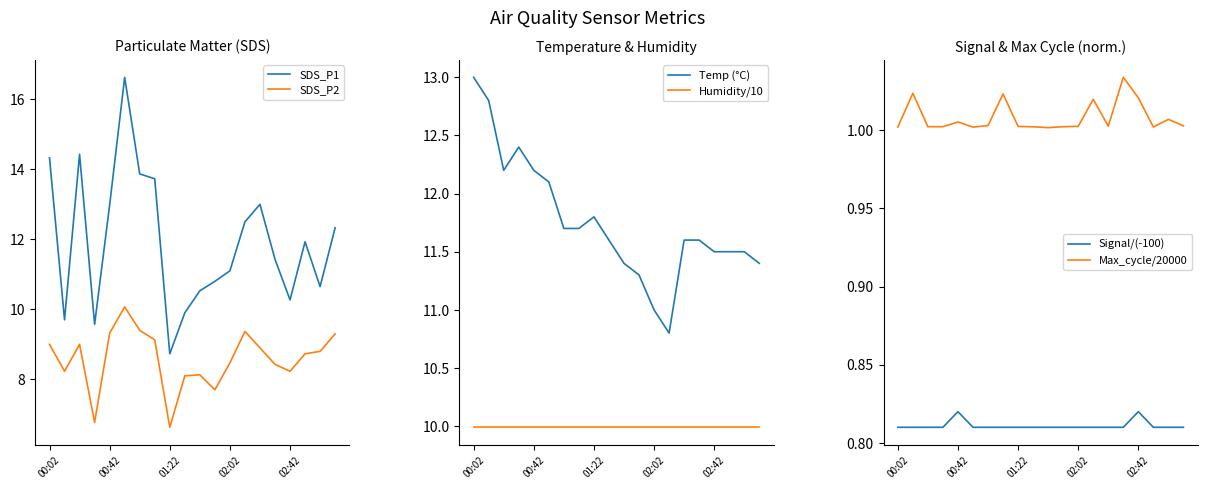

What is the minimum value for SDS_P2?

6.6